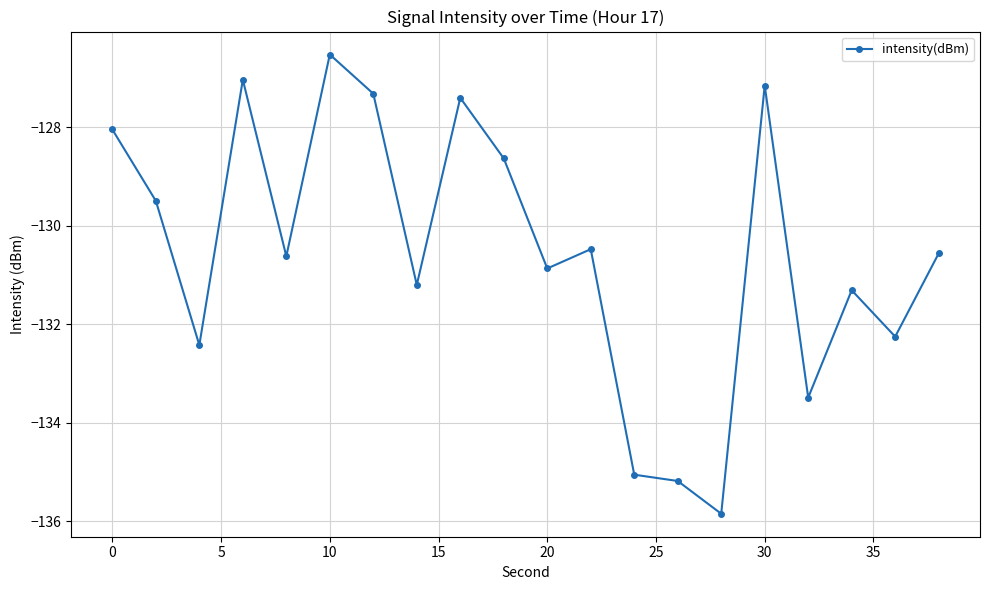

What is the value of the 3rd point from the left?

-132.4